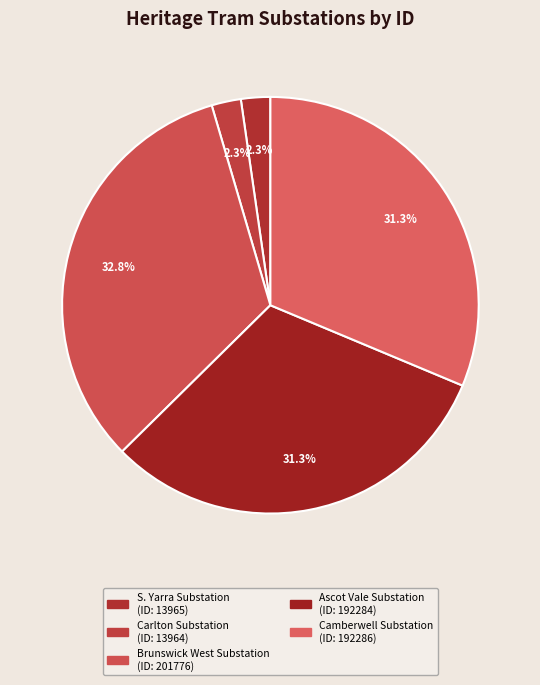

How many segments does this pie chart have?

5